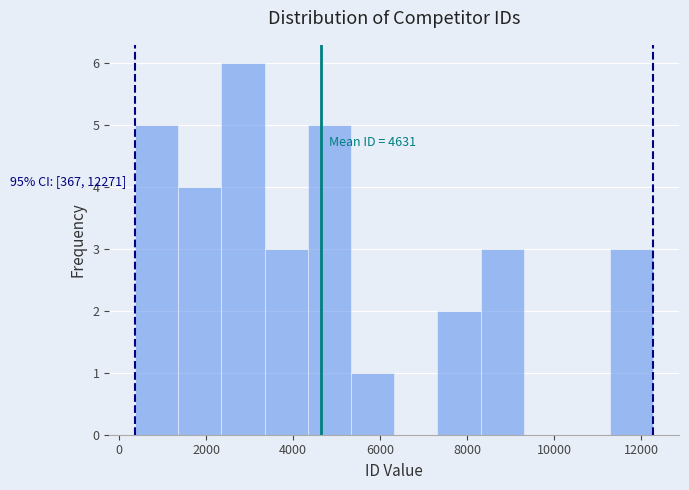

Which range on the x-axis has the tallest bar?

2400 to 3400